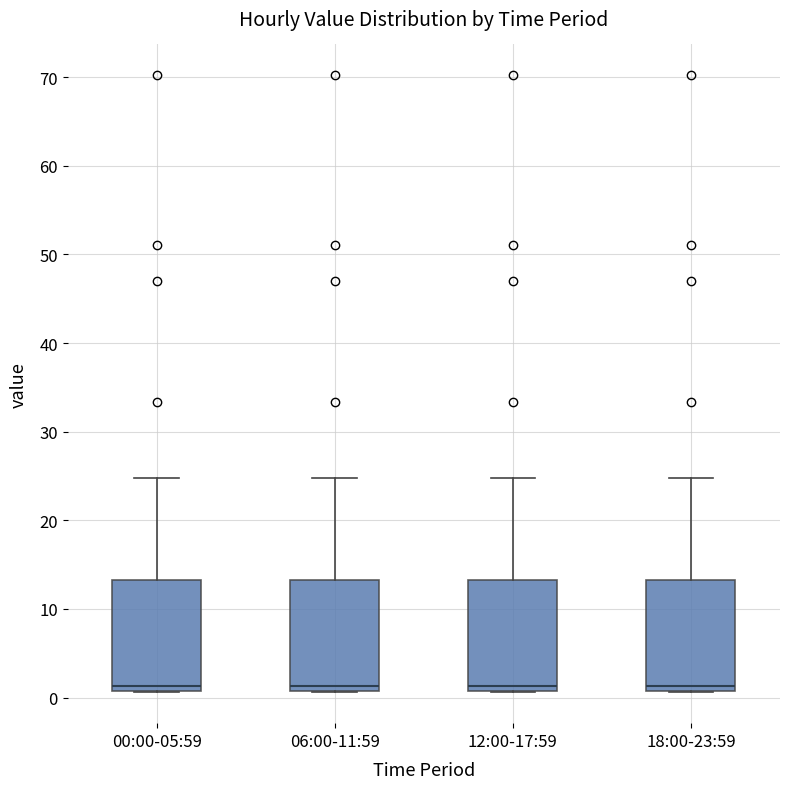

Reading left to right, transcribe this box plot: for each box, give where its median line is, the range the box spans, and where its two whiskers end, as read against the y-axis. The values are not printed on the chart, so give them approximately, as read against the axis.

00:00-05:59: median 1 (just above the box's lower edge), box 1 to 13, whiskers 1 to 25
06:00-11:59: median 1 (just above the box's lower edge), box 1 to 13, whiskers 1 to 25
12:00-17:59: median 1 (just above the box's lower edge), box 1 to 13, whiskers 1 to 25
18:00-23:59: median 1 (just above the box's lower edge), box 1 to 13, whiskers 1 to 25